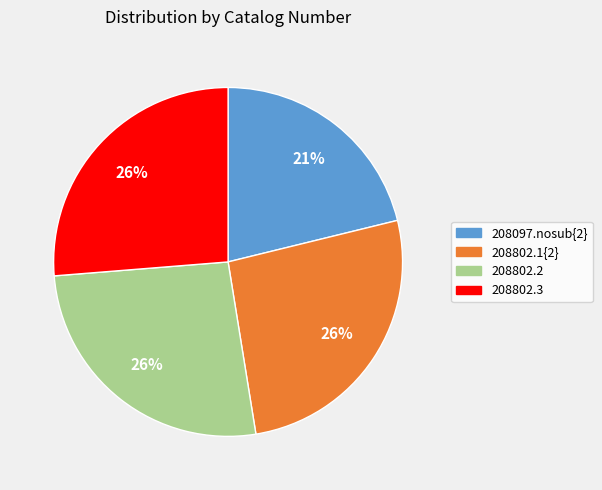

Is 208802.1{2} the majority of the pie?

No